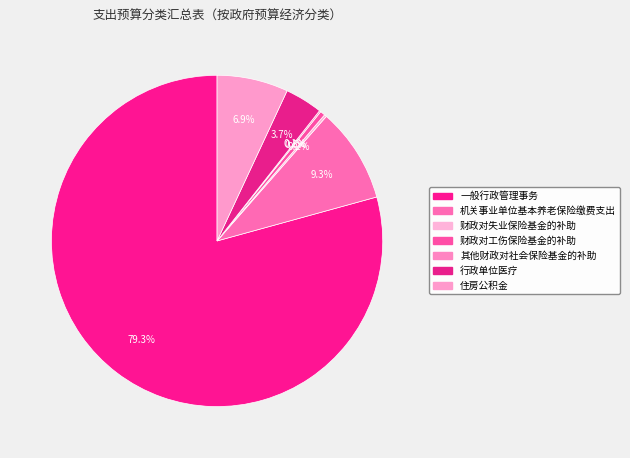

What is the total percentage of 财政对失业保险基金的补助 and 行政单位医疗?

3.9%